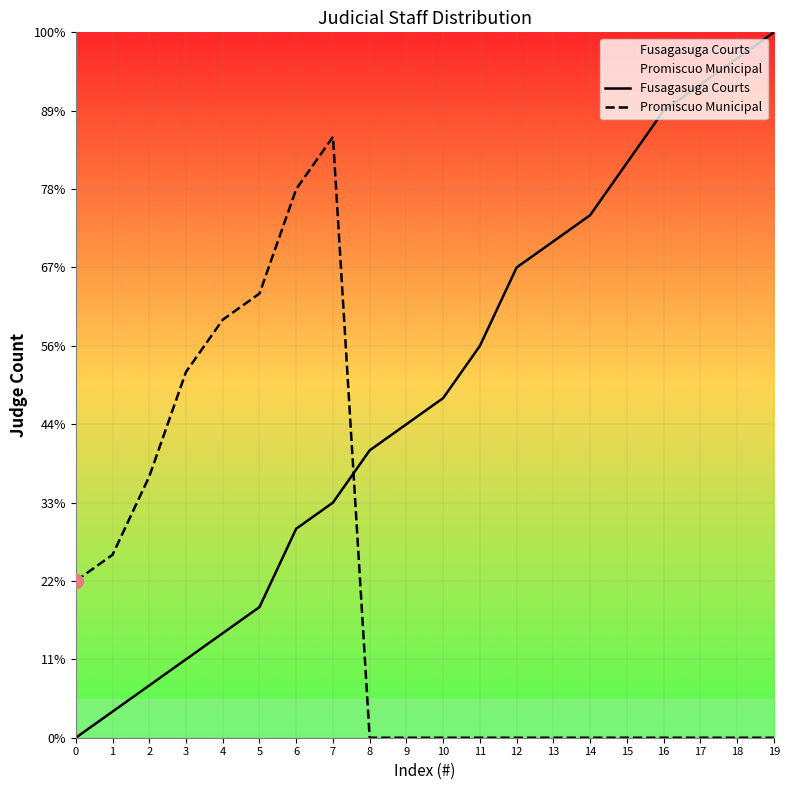

What is the value of the Fusagasuga Courts point at the 4th from the left?

3